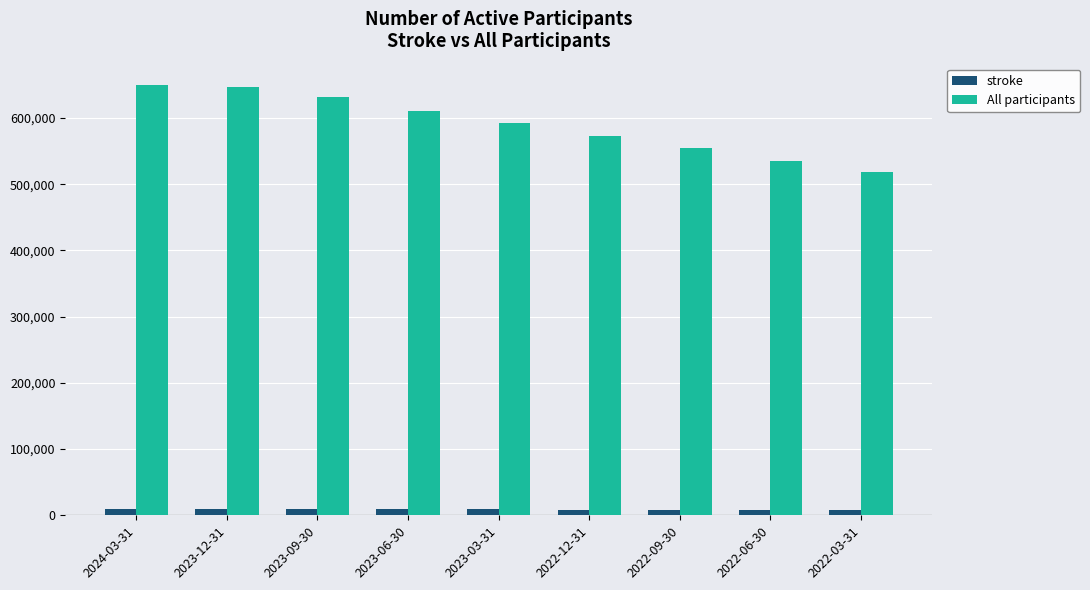

What is the difference between the second highest and second lowest values in the All participants series?

111794